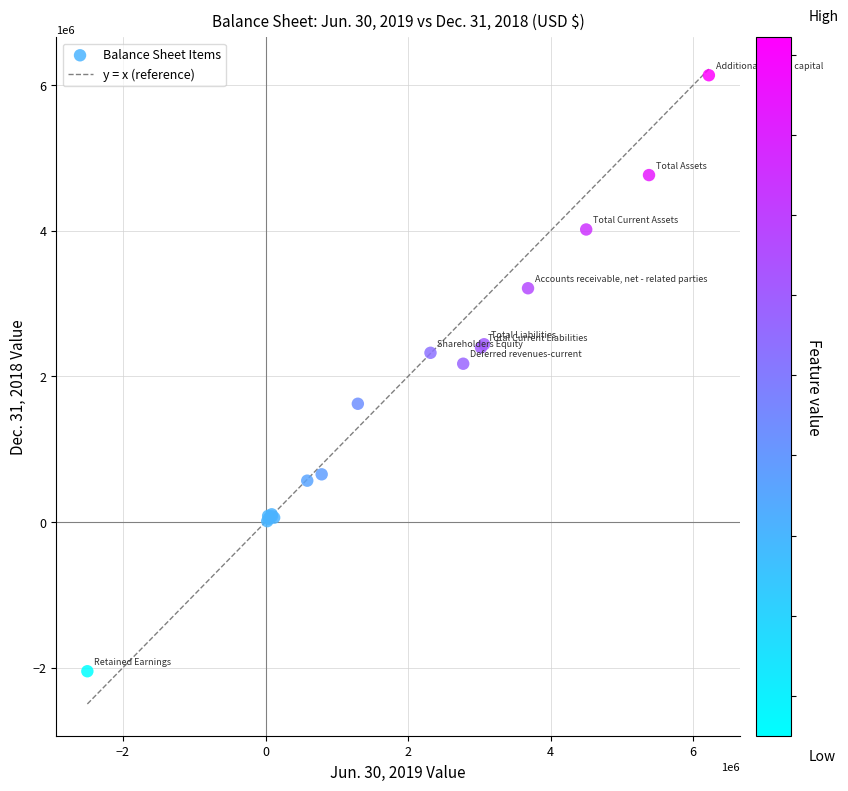

What Y value in the scatter plot is closest to 2042811?

2173592